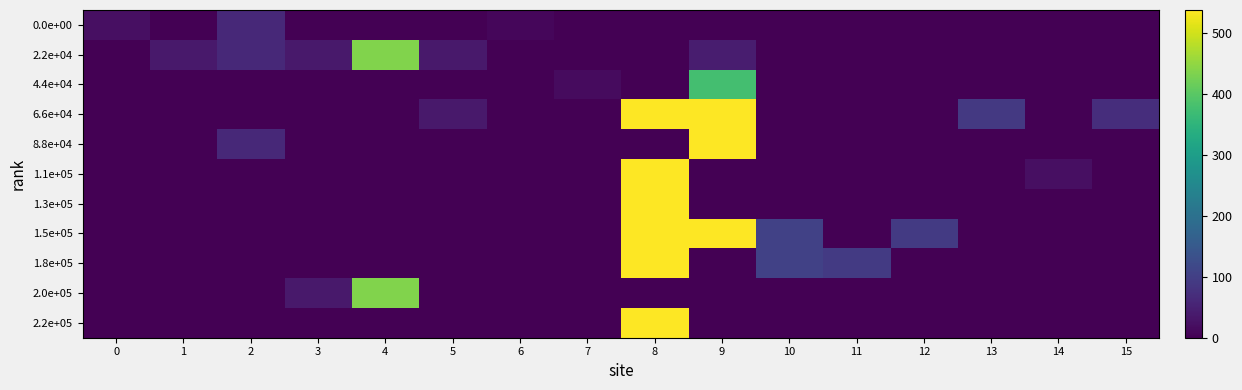

Between 2 and 10, which series saw the biggest shift?

1.5e+05